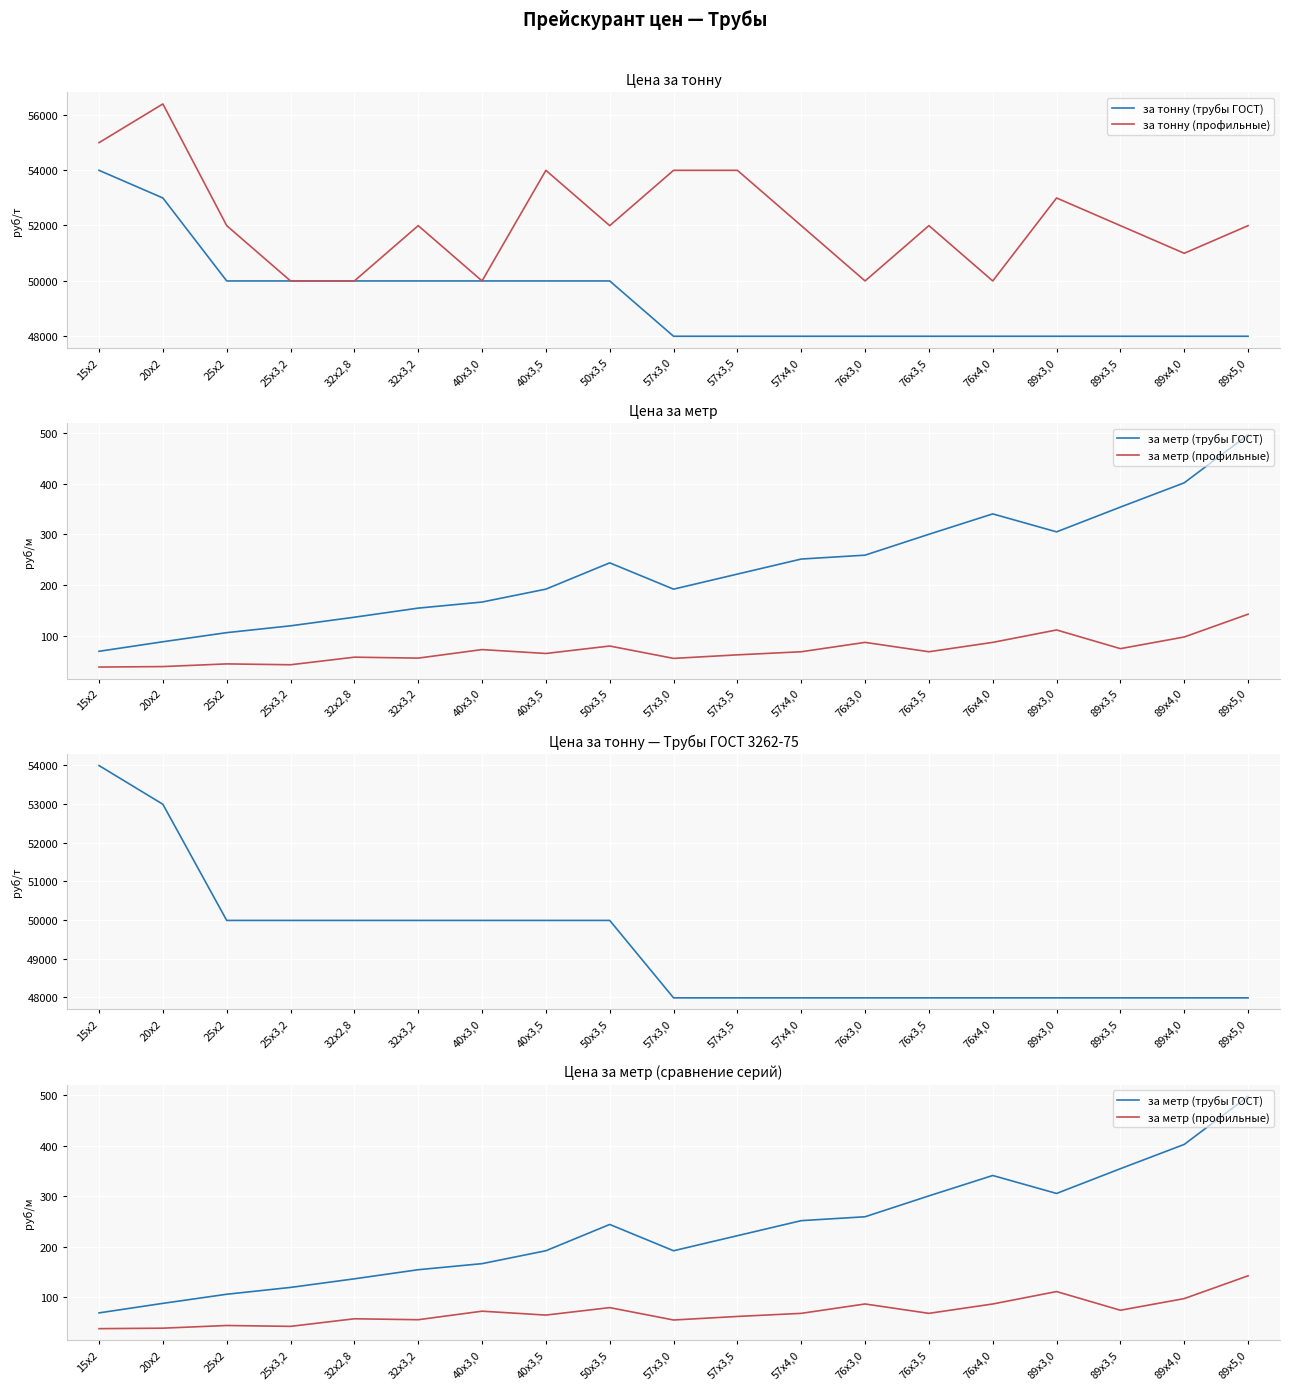

Rank the series at 40х3,5 from highest to lowest value.

за тонну (профильные), за тонну (трубы ГОСТ), за метр (трубы ГОСТ), за метр (профильные)